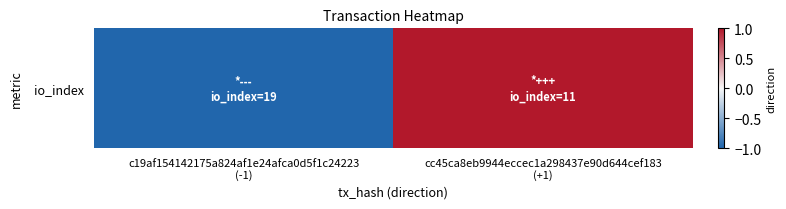

The chart shows a value of -1 at c19af154142175a824af1e24afca0d5f1c24223
(-1). True or false?

False